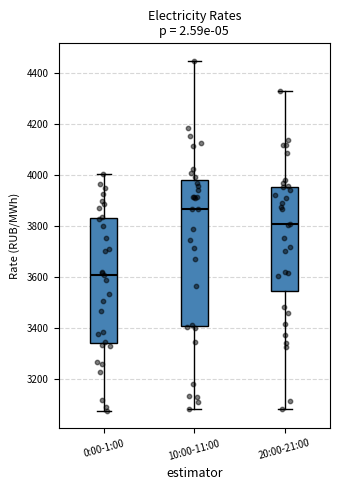

Where does the median line of the box for 10:00-11:00 sit on the y-axis? The values are not printed on the chart, so give them approximately, as read against the axis.

3860